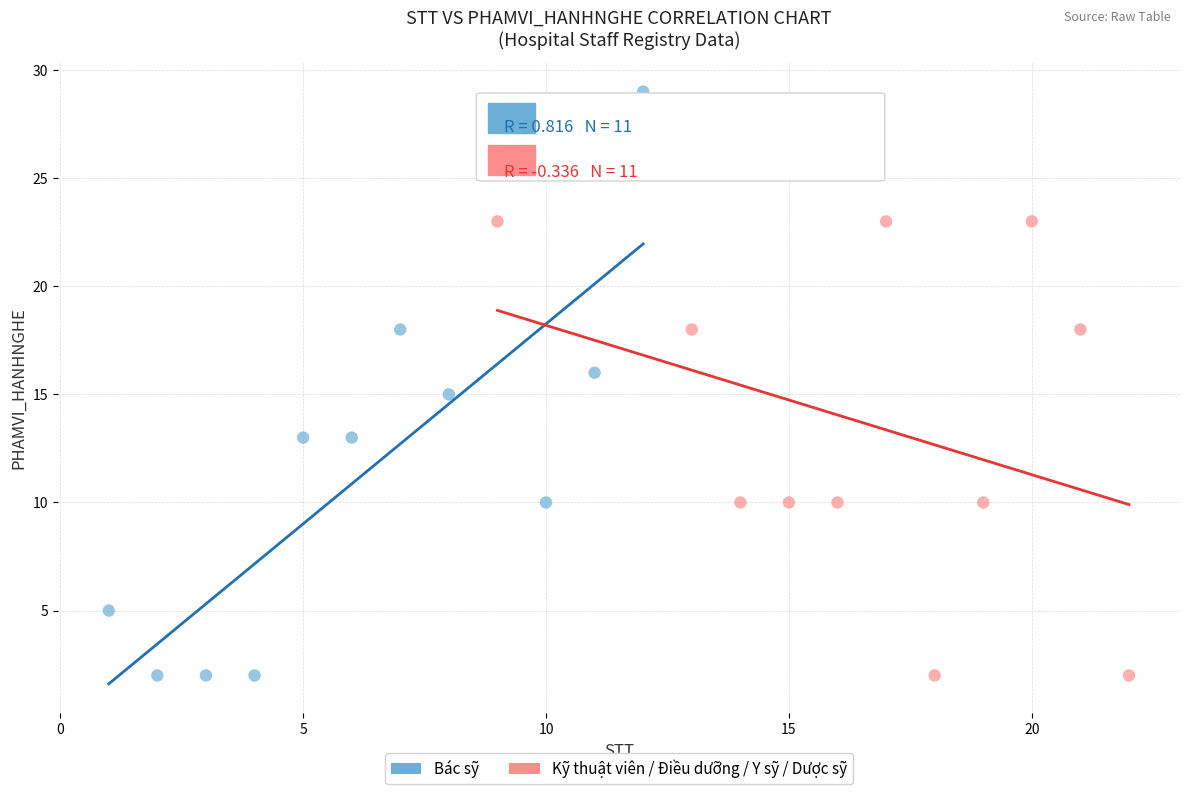

Which series has the widest spread of Y values?

Bác sỹ